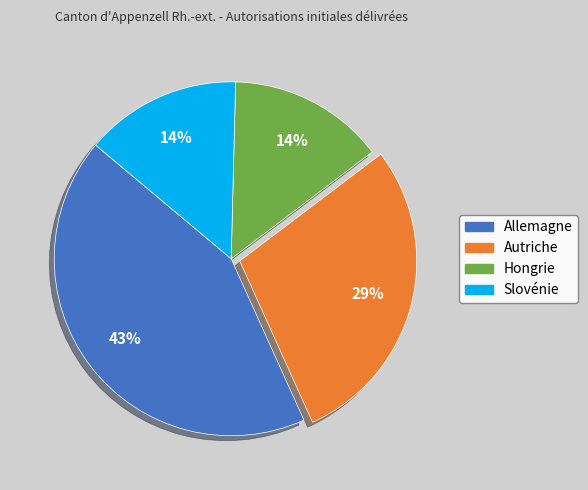

What is the largest slice in the pie chart?

Allemagne